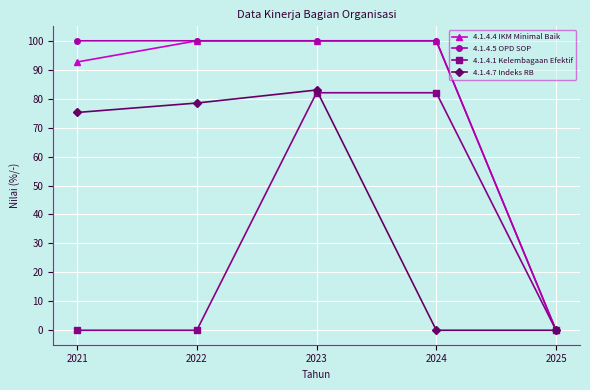

The 4.1.4.1 Kelembagaan Efektif series shows 82.1 at 2024. True or false?

True